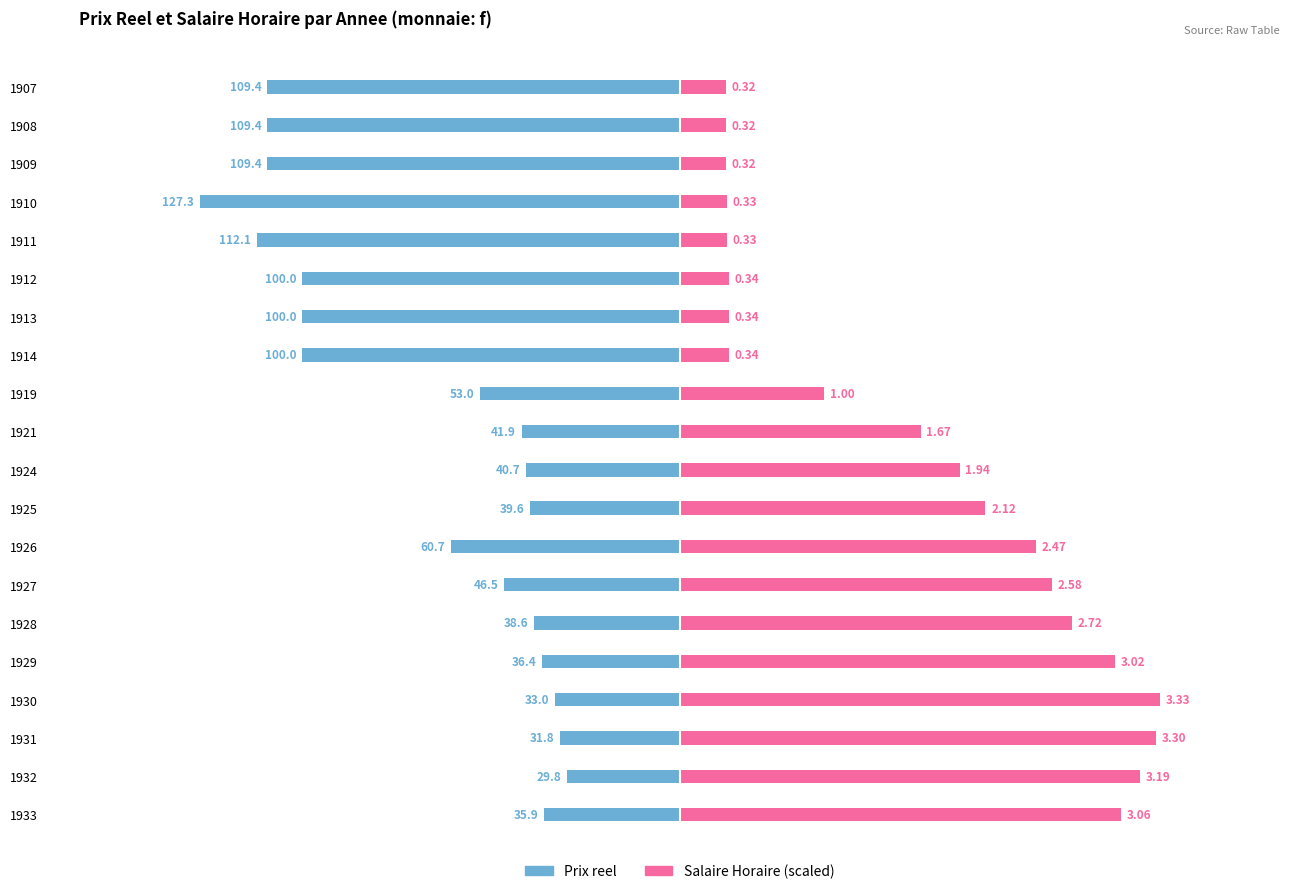

How many bars are there in total?

40